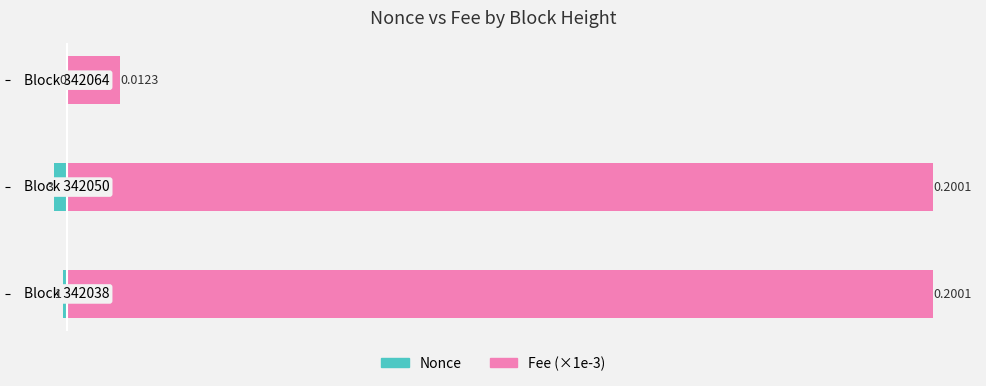

Which series changed the most between 0 and 25?

Fee (×1e-3)